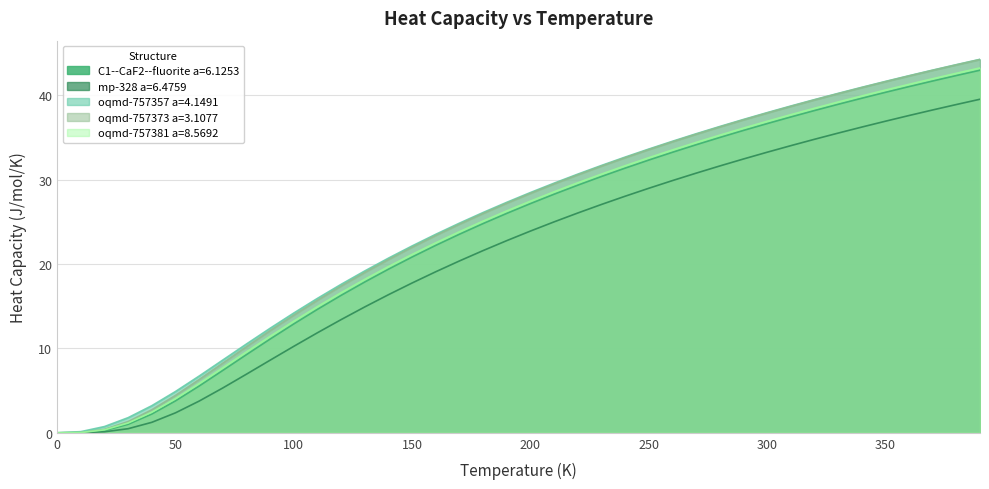

What is the difference between the oqmd-757357 a=4.1491 values at 180 and 320?

13.4